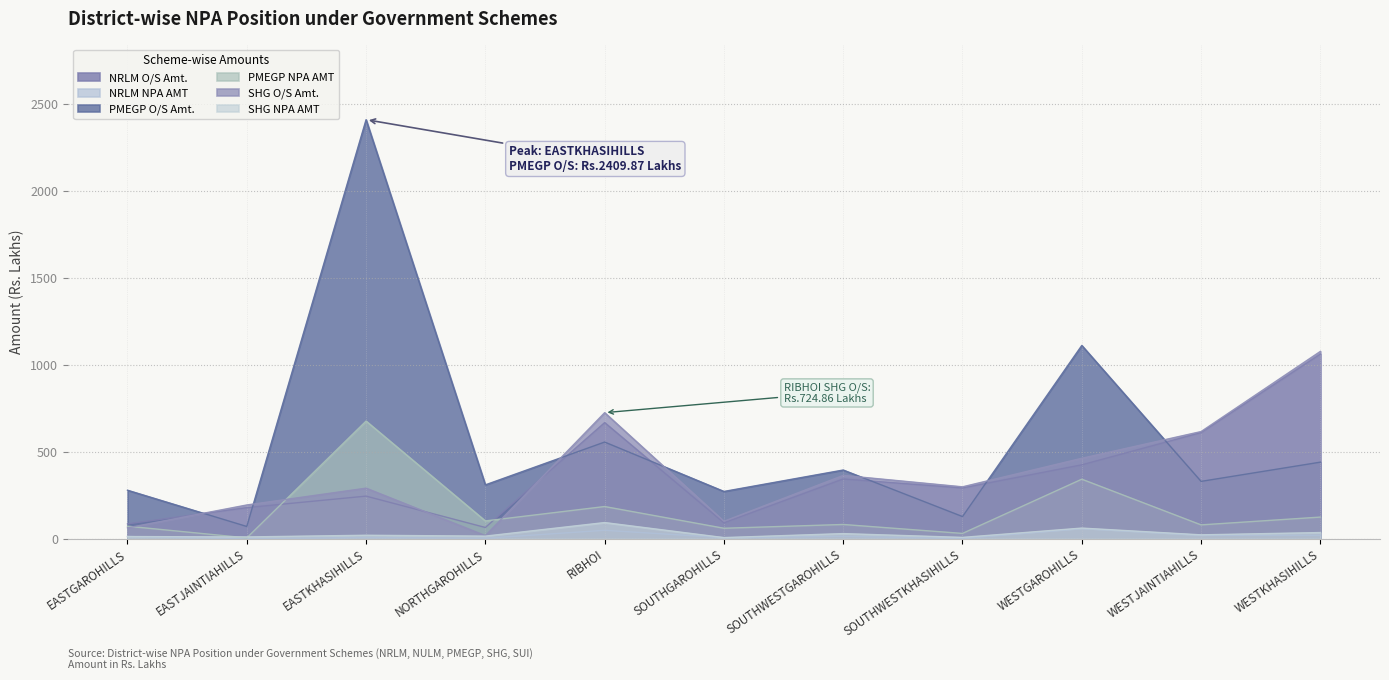

What is the difference between the maximum and minimum values in the NRLM NPA AMT series?

57.3